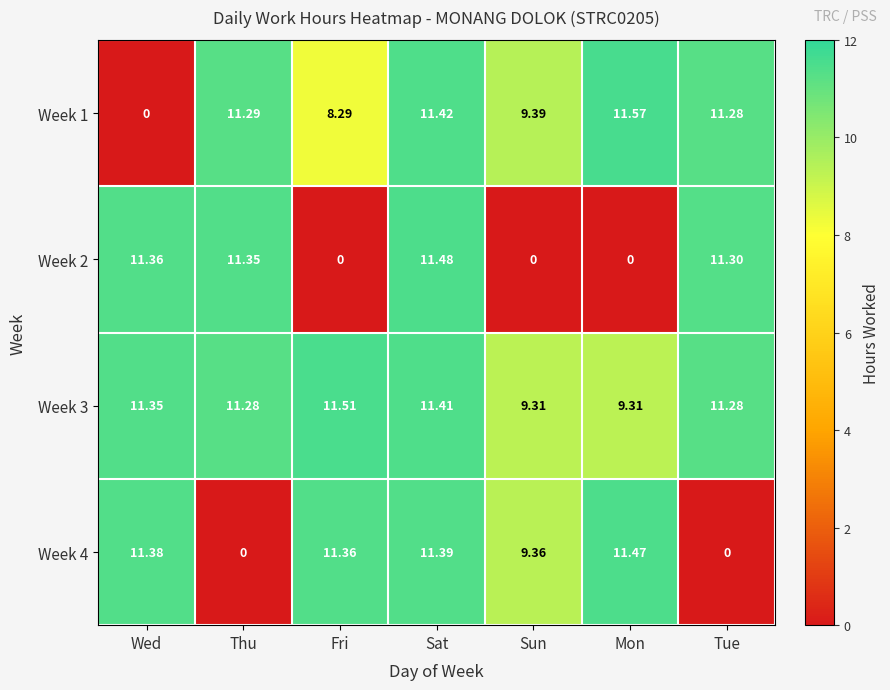

Which category has the highest value in the Week 1 series?

Mon